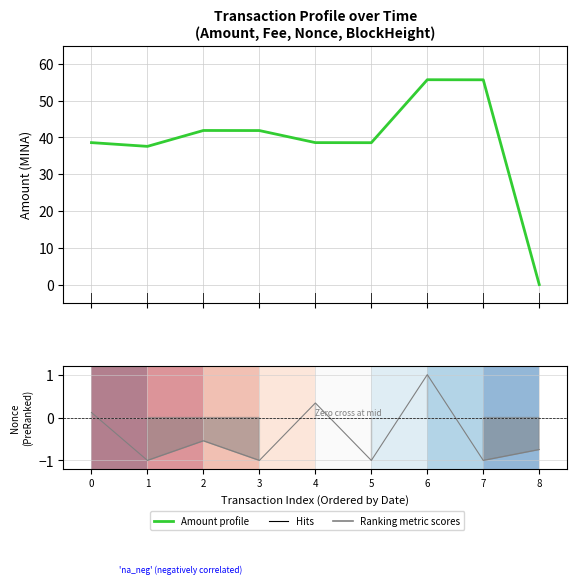

List the labels in order of value, smallest first.

8, 1, 5, 0, 4, 3, 2, 7, 6